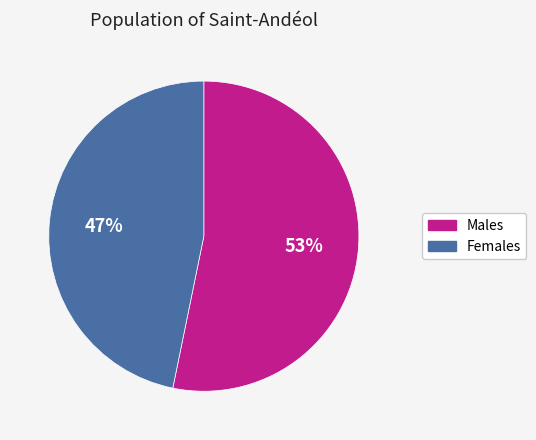

Is the sum of Males and Females greater than half?

Yes